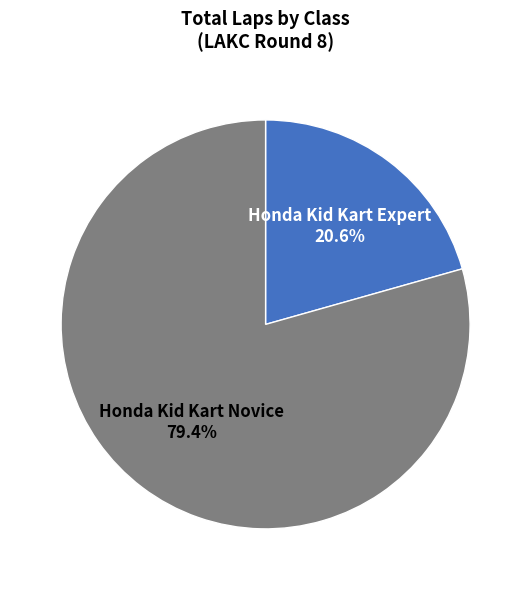

Which category has the biggest portion of the pie?

Honda Kid Kart Novice